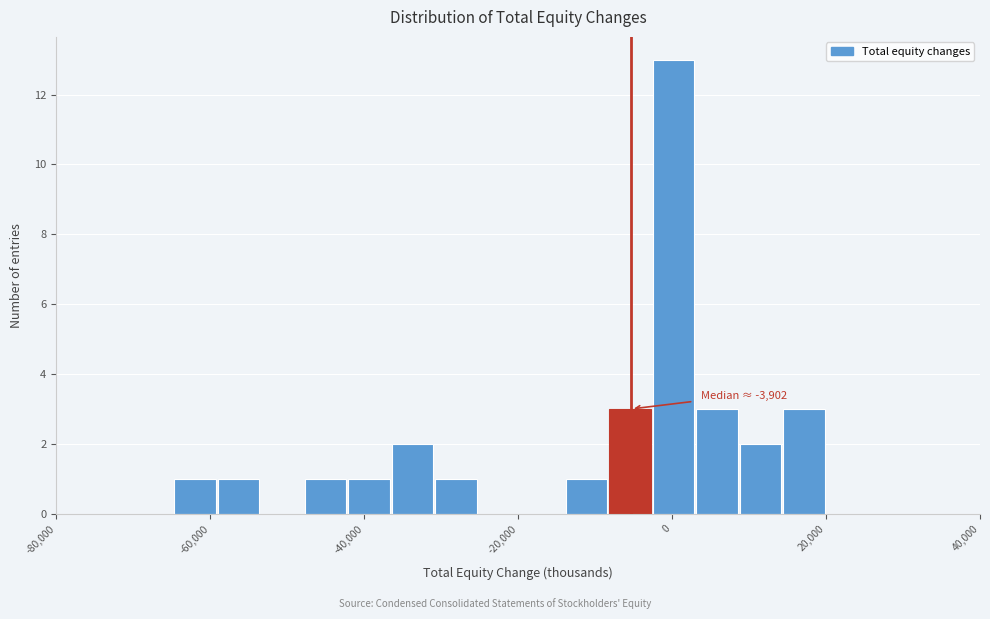

Around what value on the x-axis is the tallest bar? Give the approximate position of its centre, as read against the axis.

0